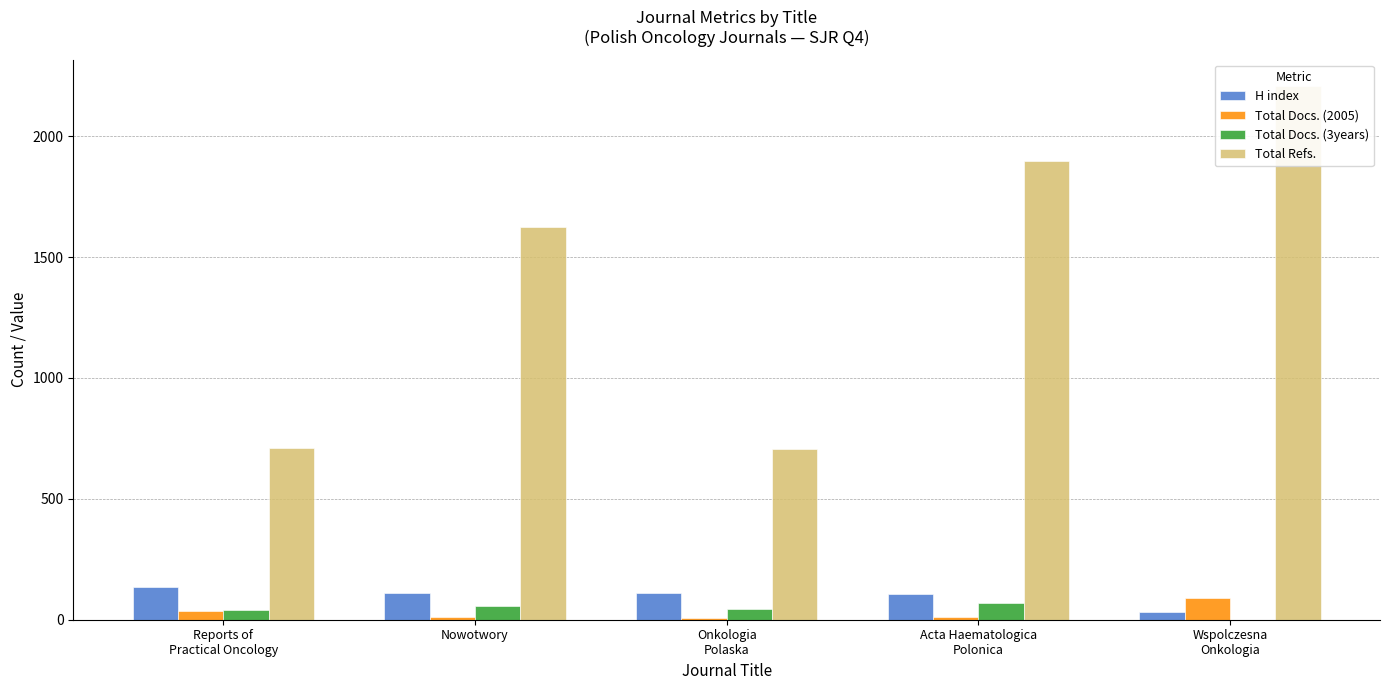

What is the value of the Total Refs. bar at the 5th from the left?

2207